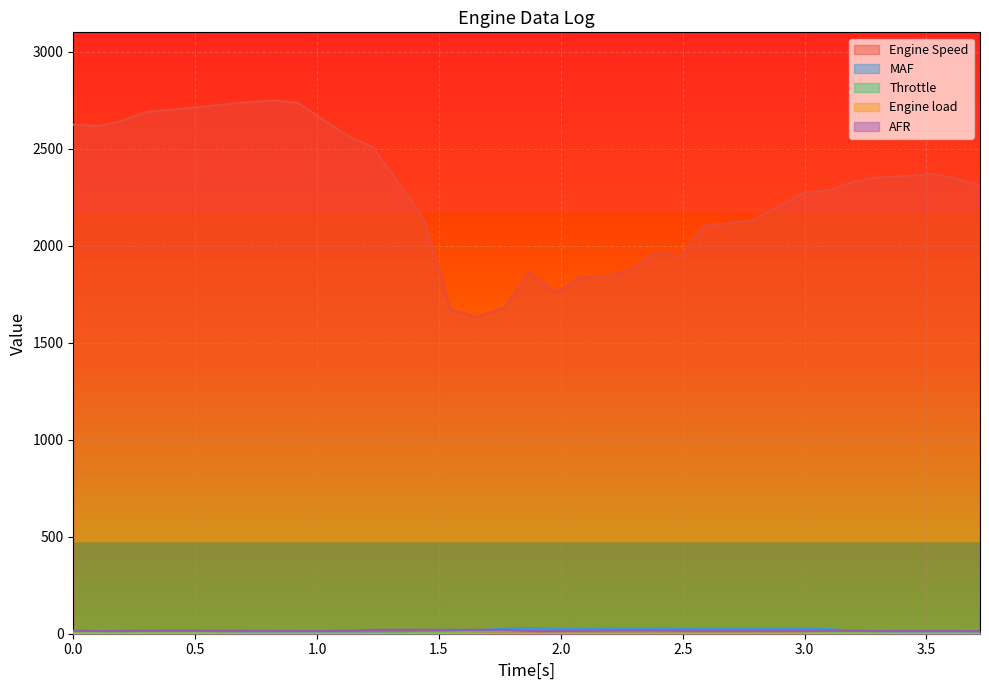

What is the maximum value shown in the chart?

2749.5